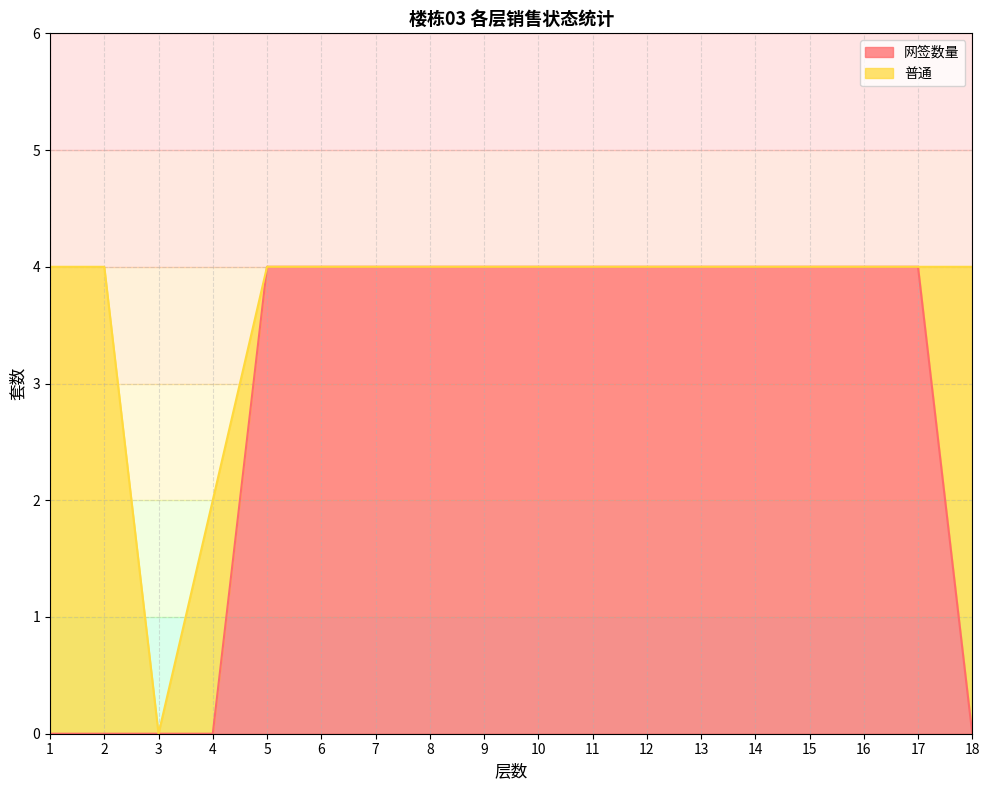

Rank the categories by value from lowest to highest.

1, 2, 3, 4, 18, 5, 6, 7, 8, 9, 10, 11, 12, 13, 14, 15, 16, 17